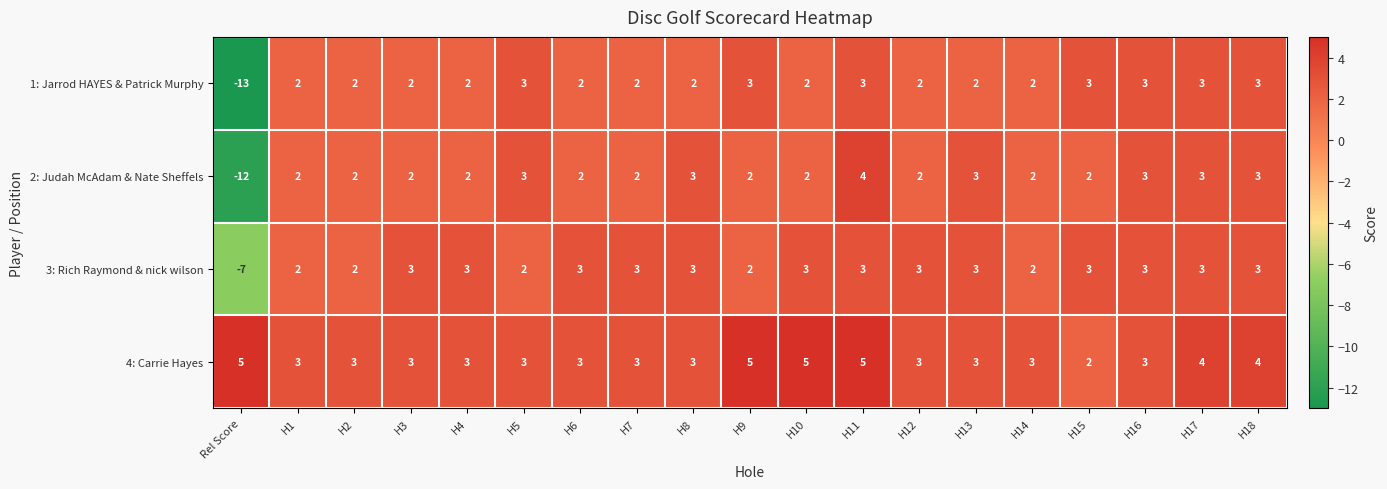

True or false: 2: Judah McAdam & Nate Sheffels has a value of -12 at Rel Score.

True